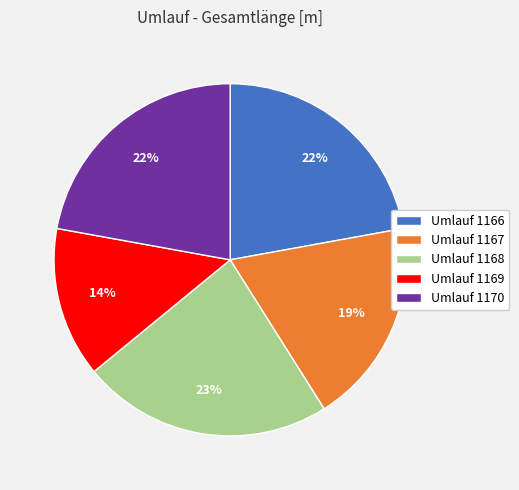

Which has a higher value, Umlauf 1167 or Umlauf 1168?

Umlauf 1168